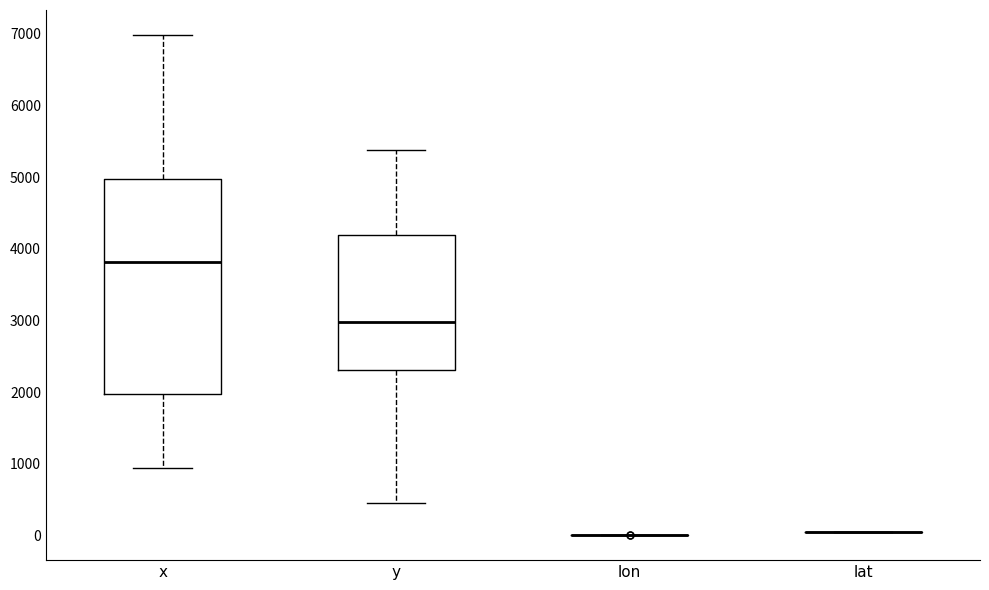

Which box is the tallest, from its lower edge to its upper edge?

x